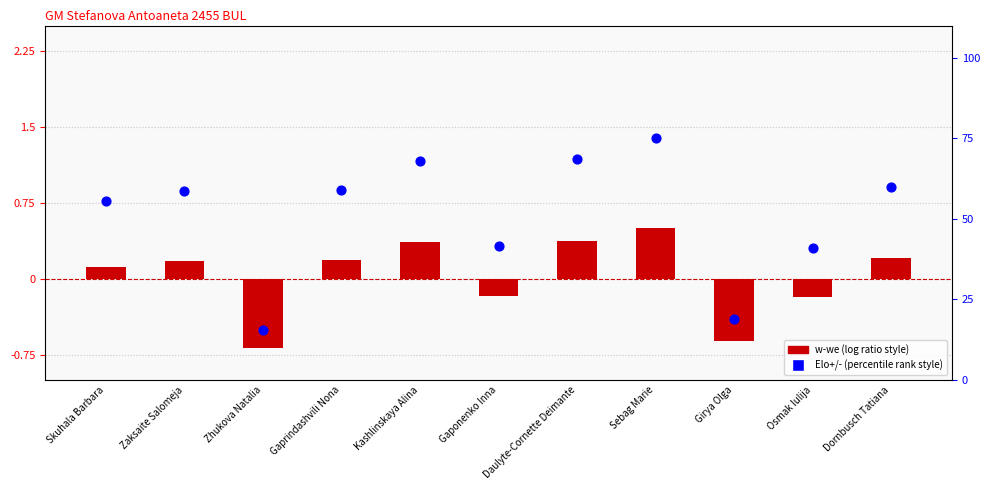

What are all the series names shown in the legend?

w-we, Elo+/-